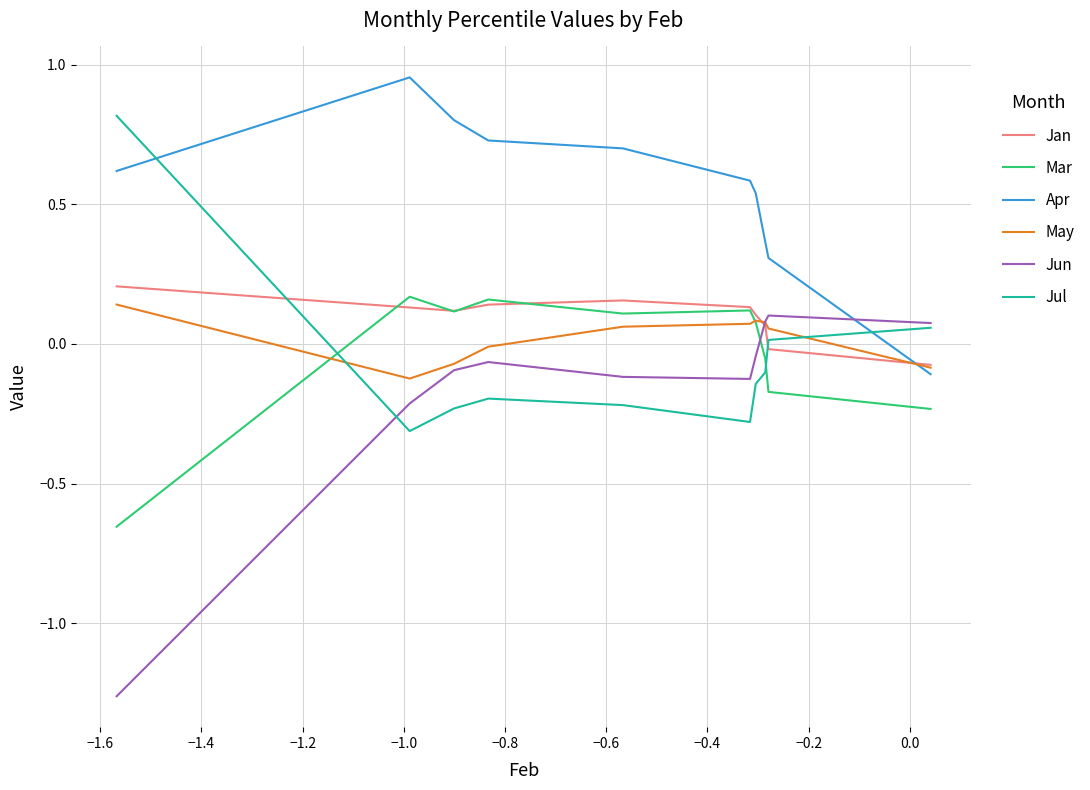

Which series has the largest total across all categories?

Apr